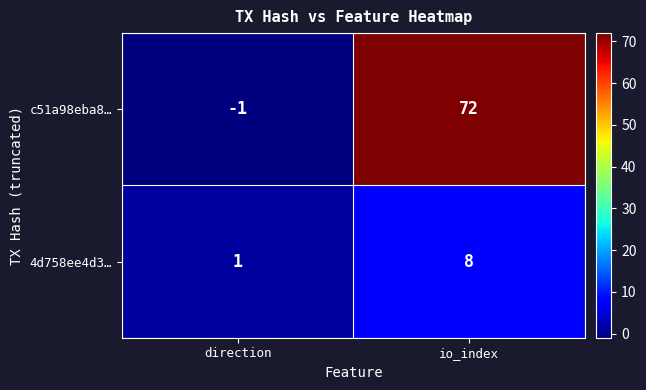

What is the difference between the highest and lowest values at io_index?

64